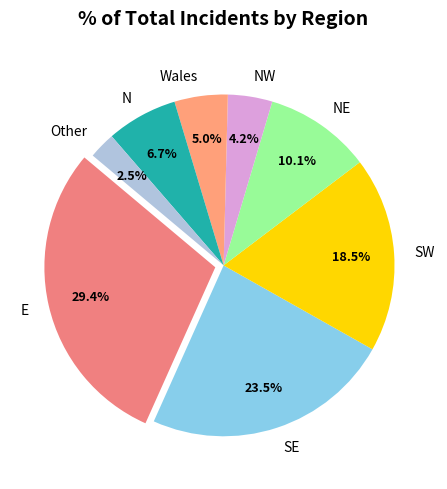

Does NW represent more than half of the total?

No